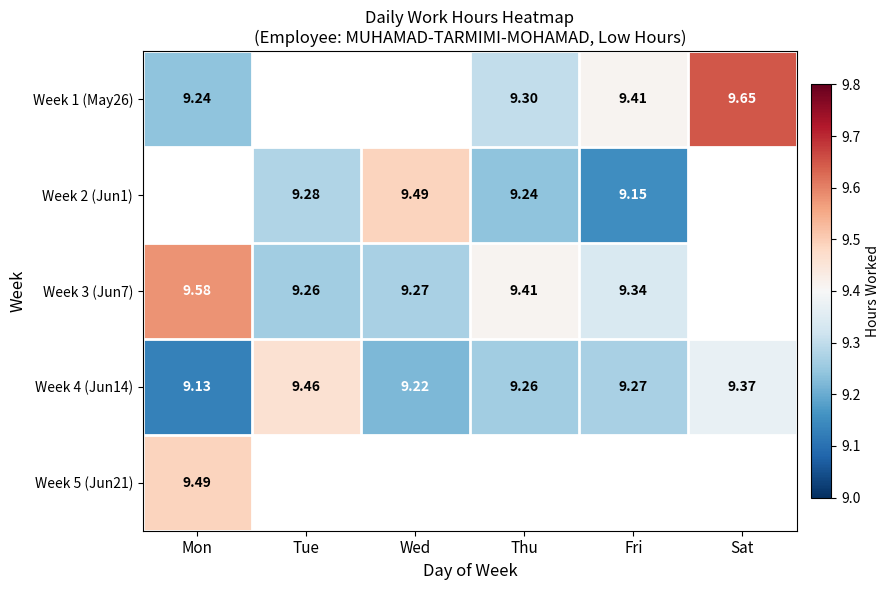

How many distinct data groups are displayed?

5